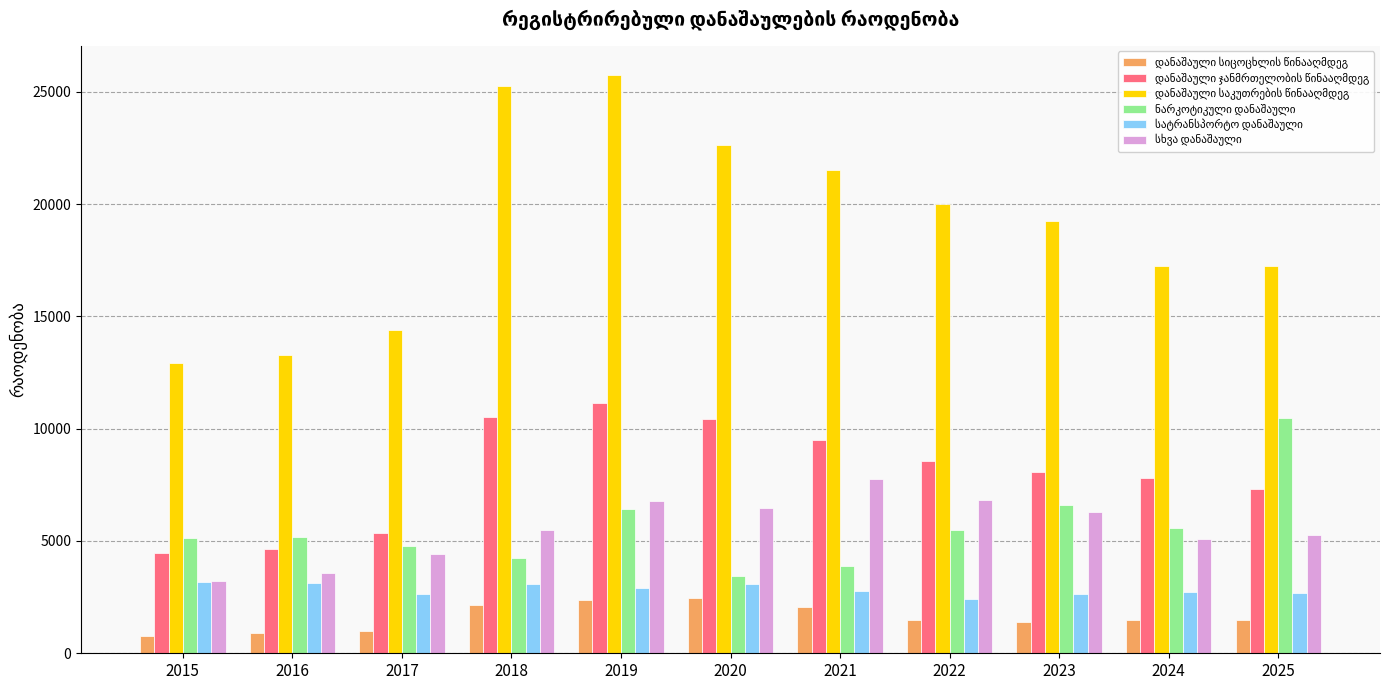

What is the smallest value displayed?

747